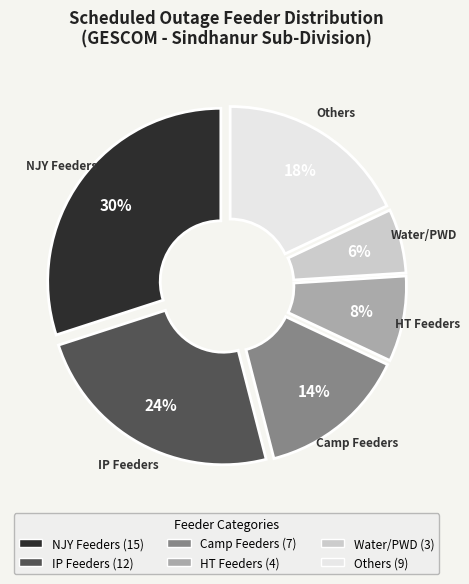

Is there any slice that represents more than half of the pie?

No